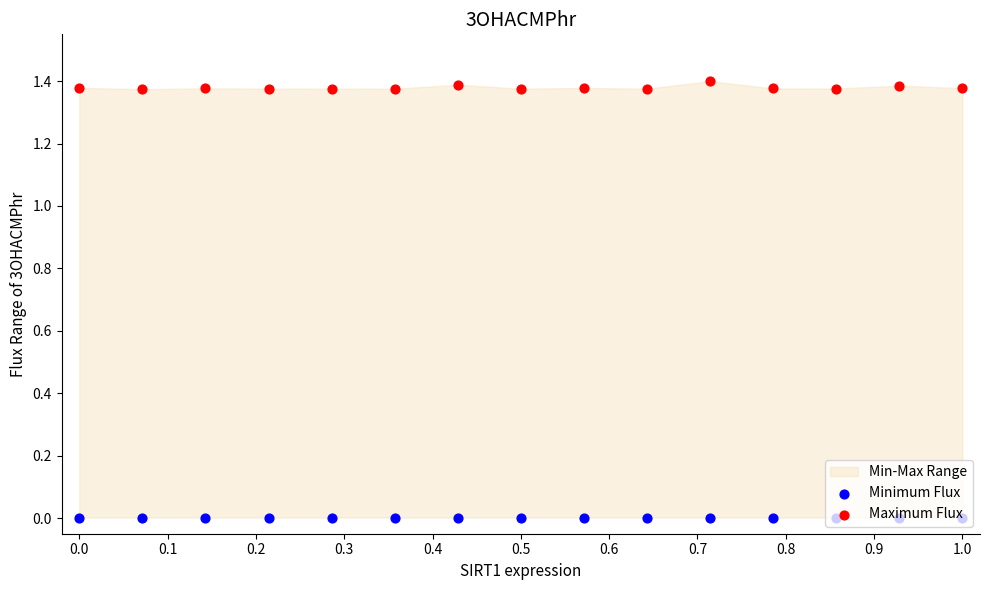

Is the value of Minimum Flux at 13 greater than the value of Maximum Flux at 0.4?

No